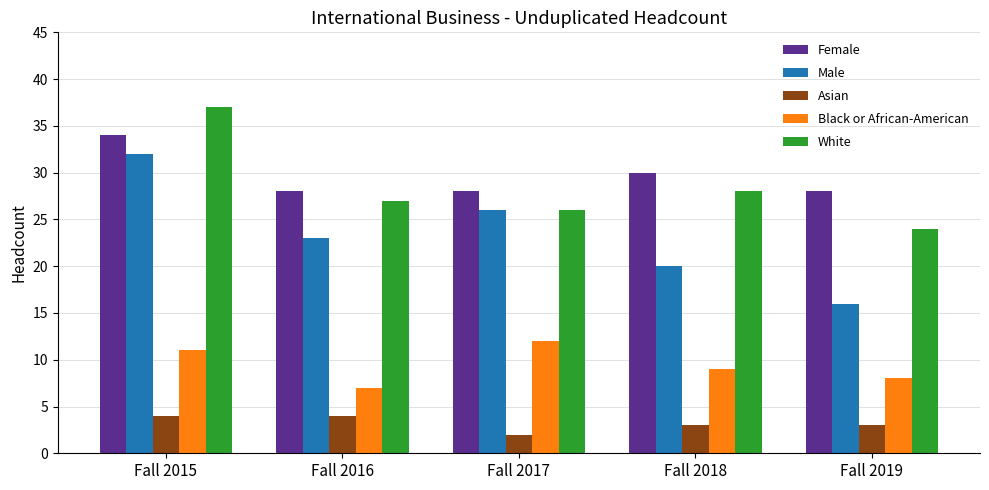

The value of Asian at Fall 2015 is 4. True or false?

True